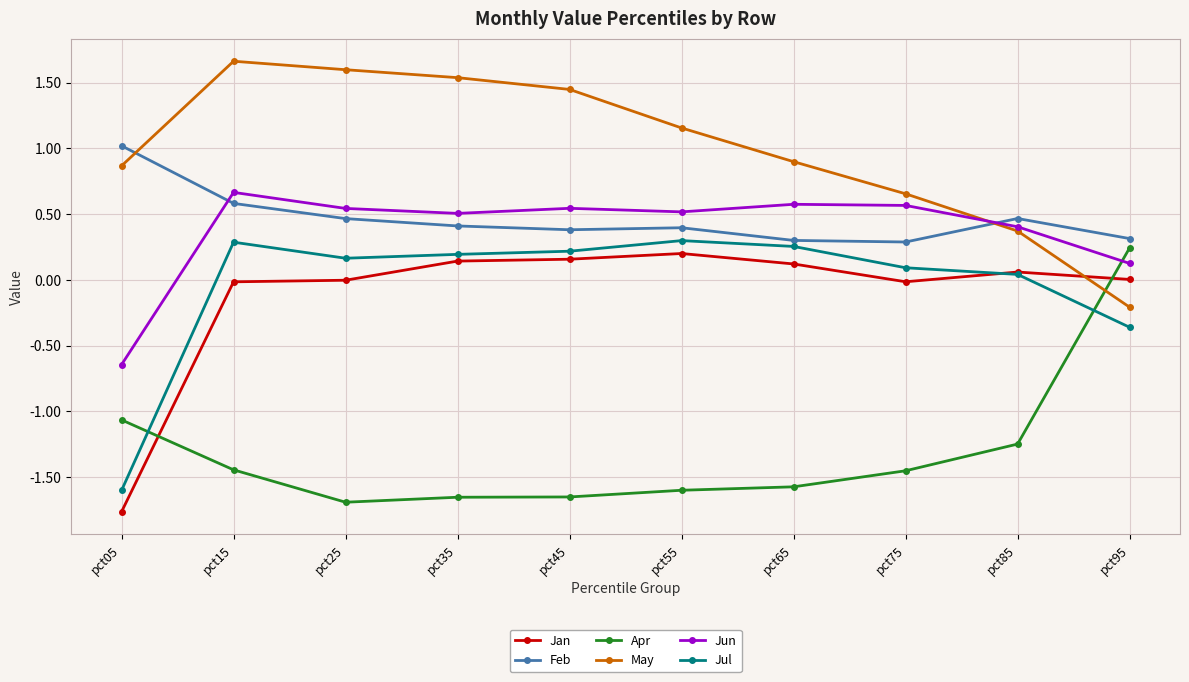

The Jul series shows 0.2 at pct35. True or false?

True